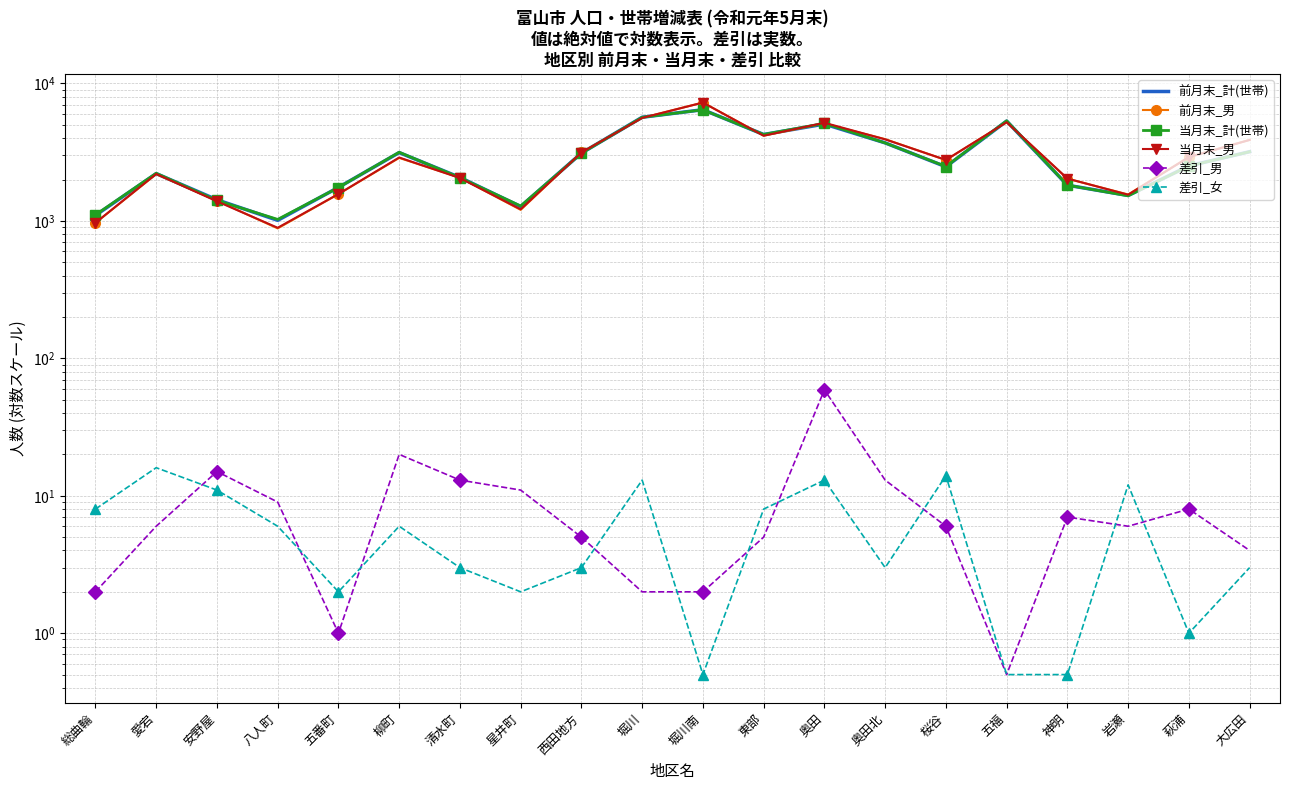

What is the difference between the maximum and minimum values in the 差引_女 series?

15.5